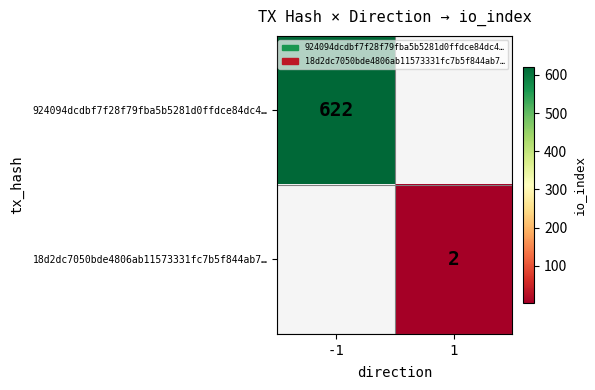

The 18d2dc7050bde4806ab11573331fc7b5f844ab7… series shows 0.9 at 1. True or false?

False